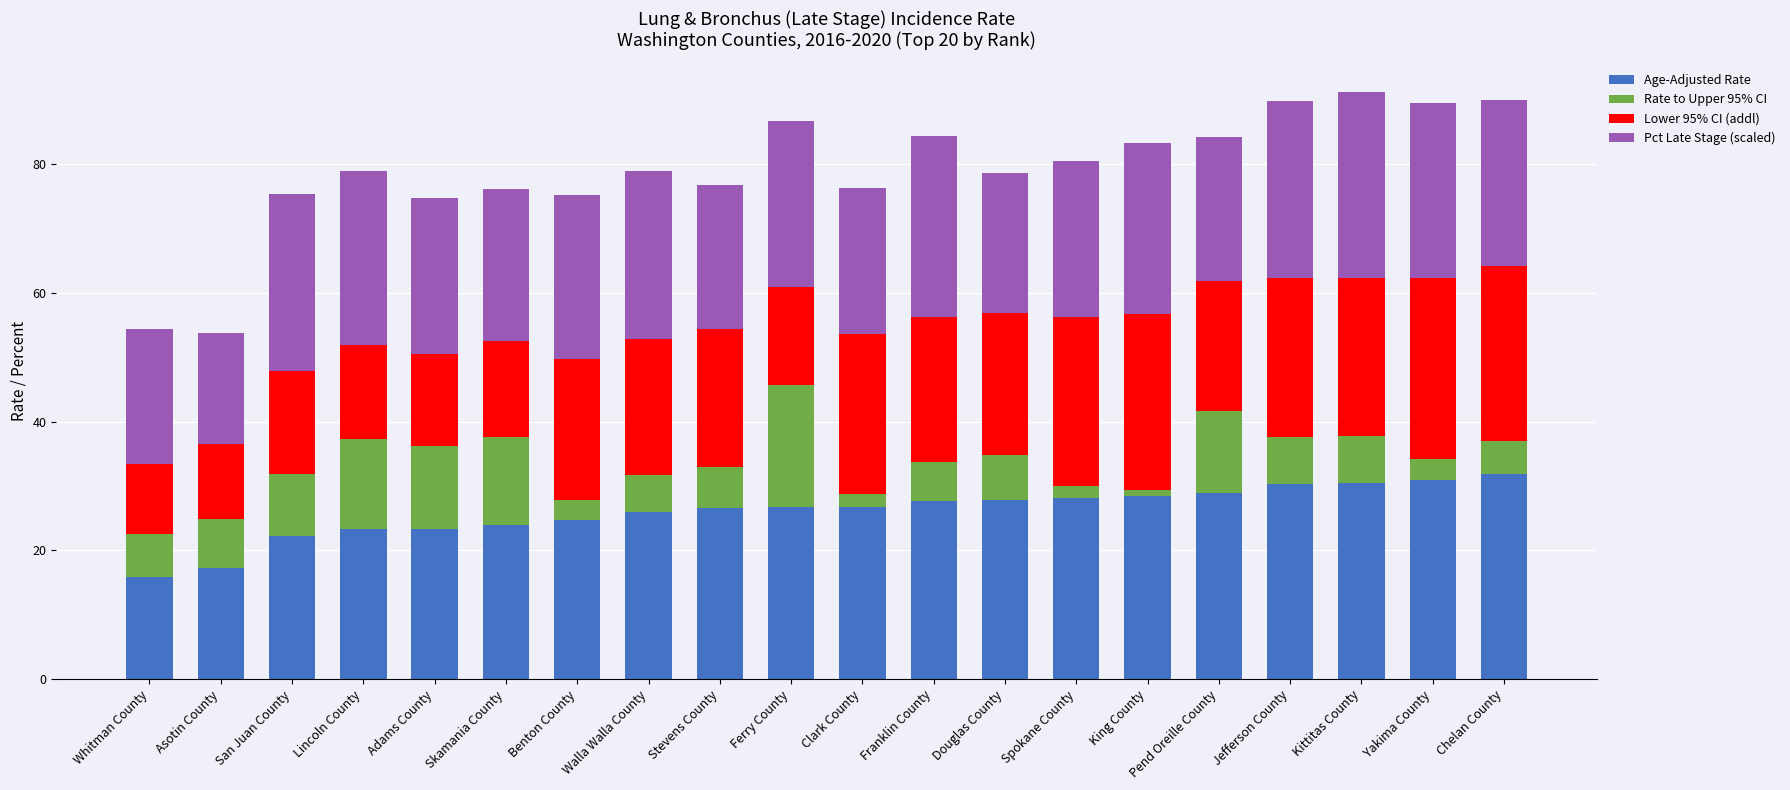

Is it true that Age-Adjusted Rate equals 30.5 at Kittitas County?

True